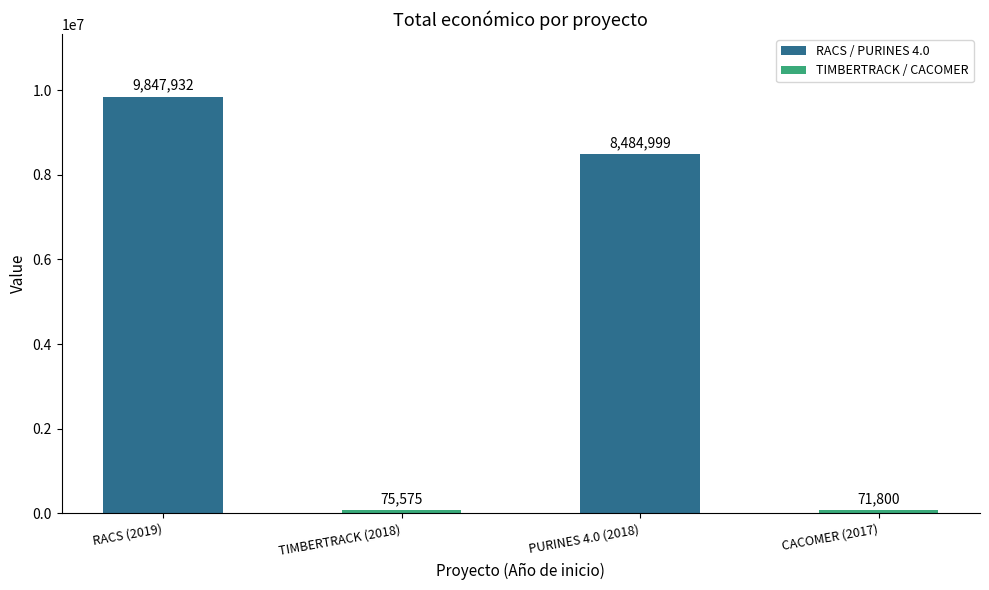

What is the difference between the second highest and minimum values?

8413199